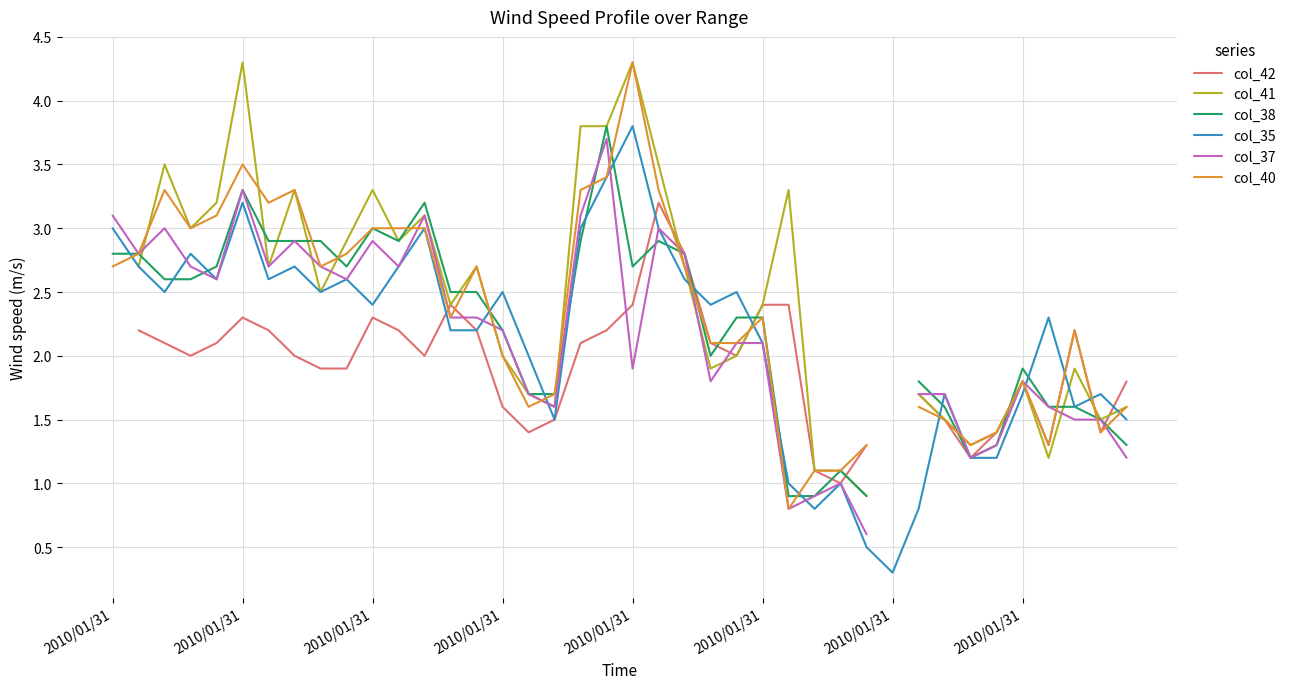

After their last crossing, which series has the higher values: col_41 or col_38?

col_41